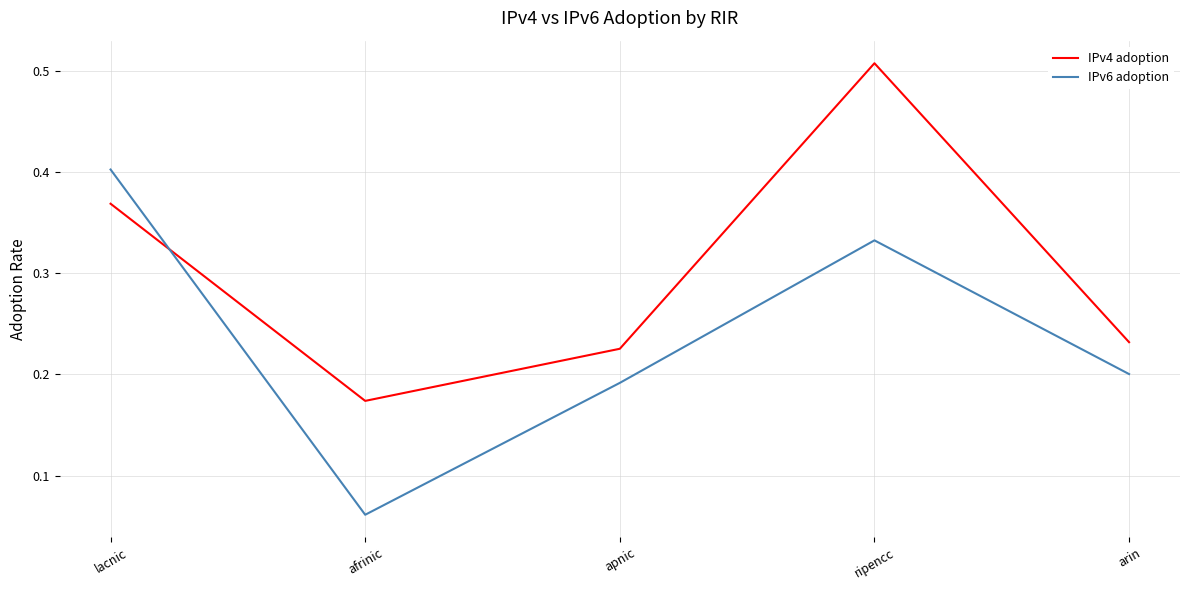

What position from the right is ripencc?

2